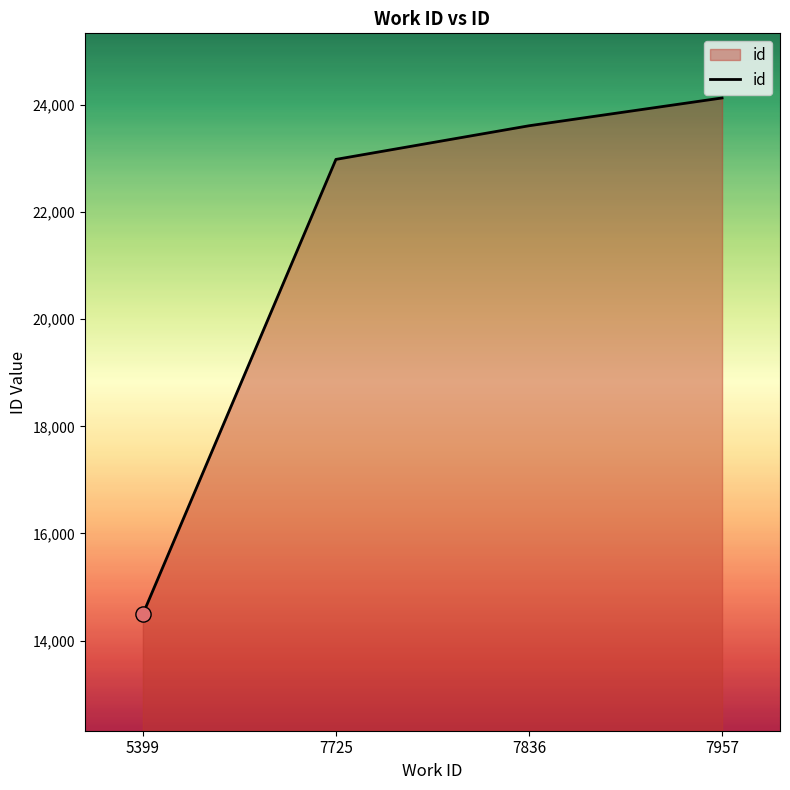

What is the ratio of the value at 7836 to the value at 5399?

1.6